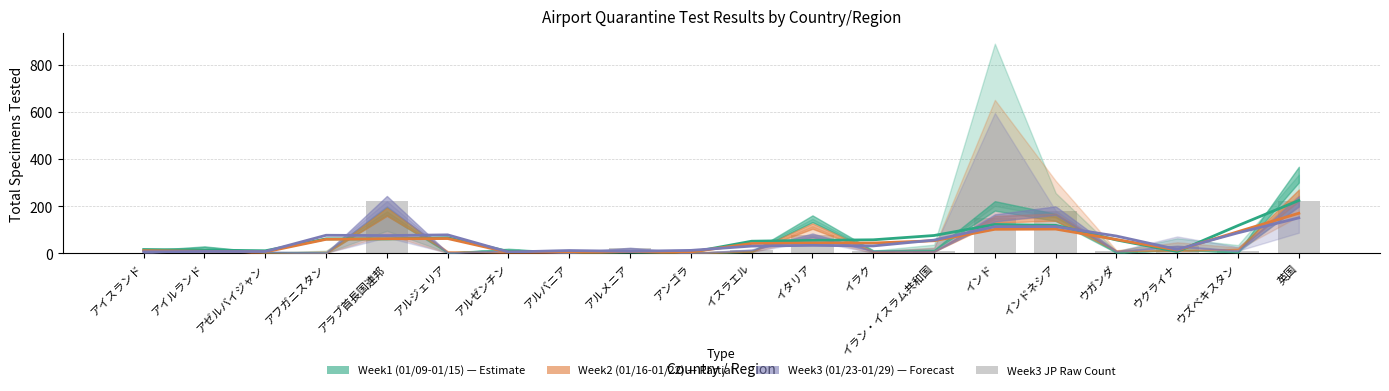

List the labels in order of Week3 JP Total (01/23-01/29) value, largest first.

アラブ首長国連邦, 英国, インドネシア, インド, イタリア, ウクライナ, アルメニア, イスラエル, アイルランド, アルゼンチン, ウズベキスタン, イラク, ウガンダ, イラン・イスラム共和国, アゼルバイジャン, アイスランド, アルジェリア, アルバニア, アフガニスタン, アンゴラ